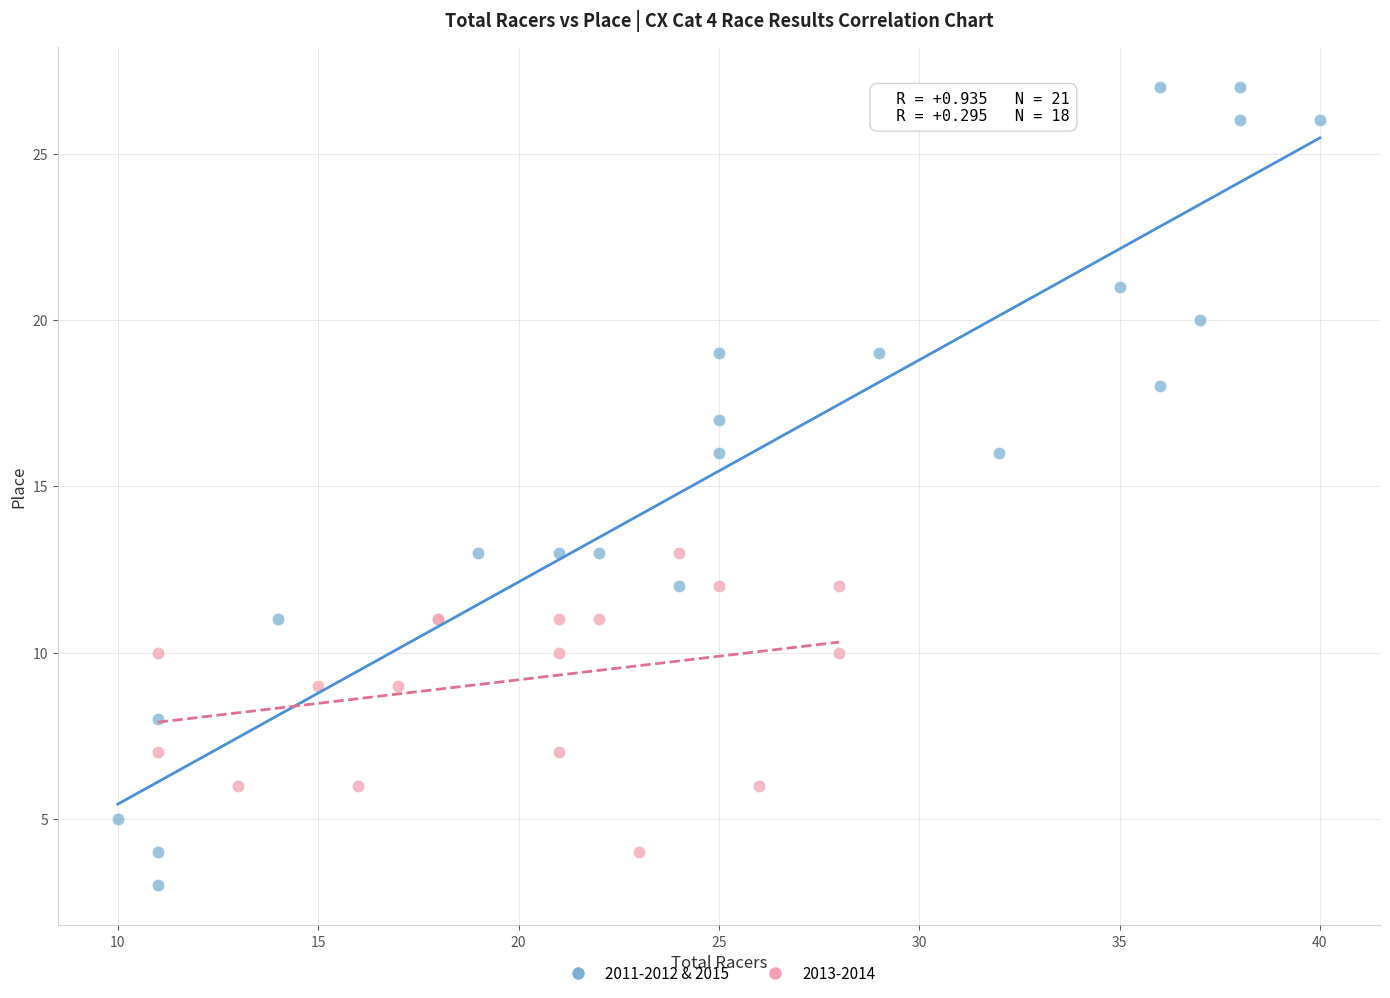

Which series contains the highest Y value?

2011-2012 & 2015